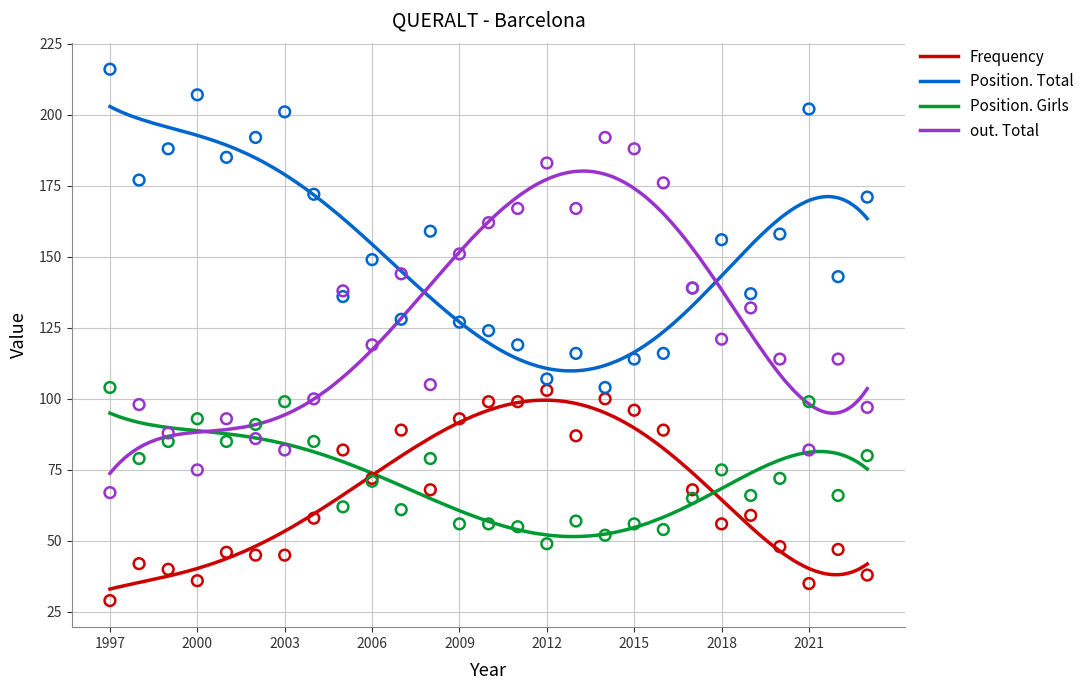

Is the value of Frequency at 2021 greater than the value of Position. Total at 2022?

No